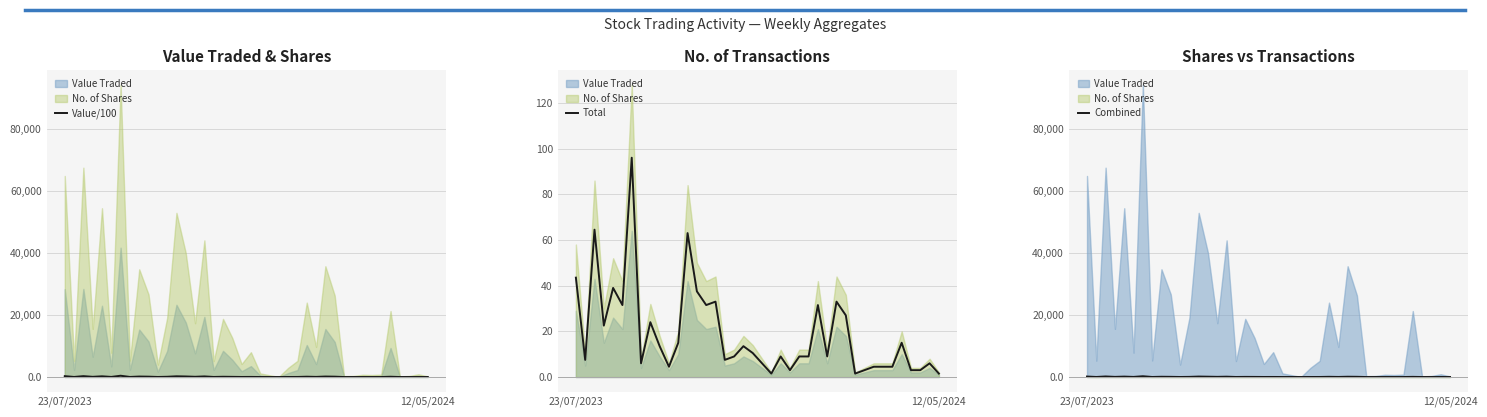

Is it true that Combined equals 41.2 at 15?

False